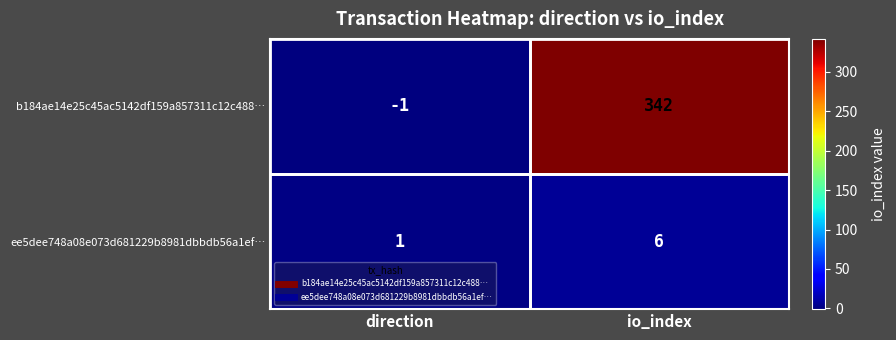

Is it true that b184ae14e25c45ac5142df159a857311c12c488… equals -1 at direction?

True